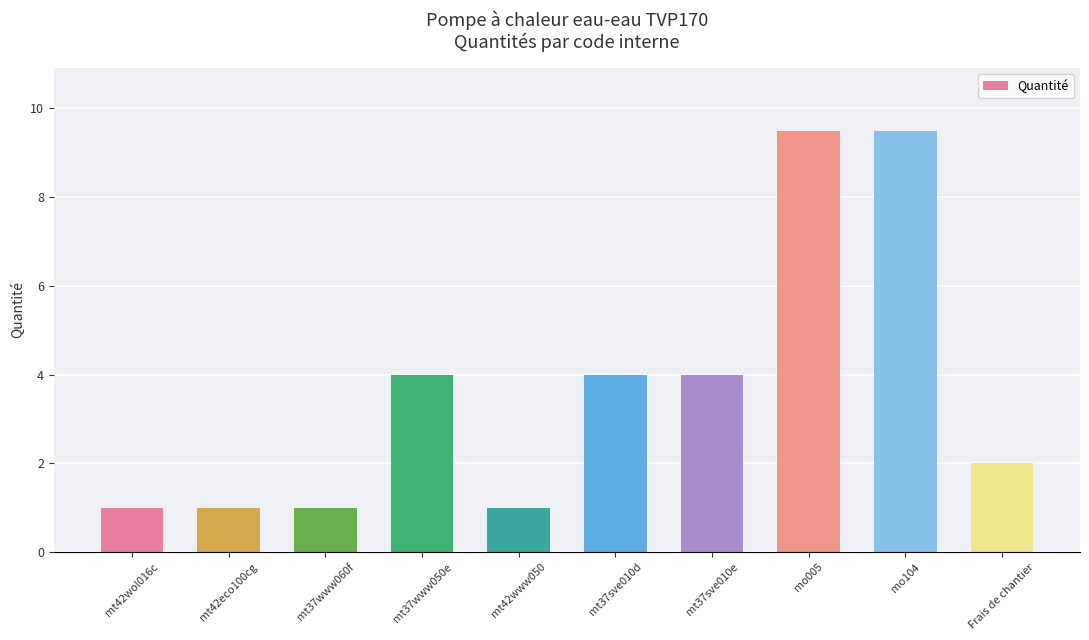

How many data points are less than 4?

5